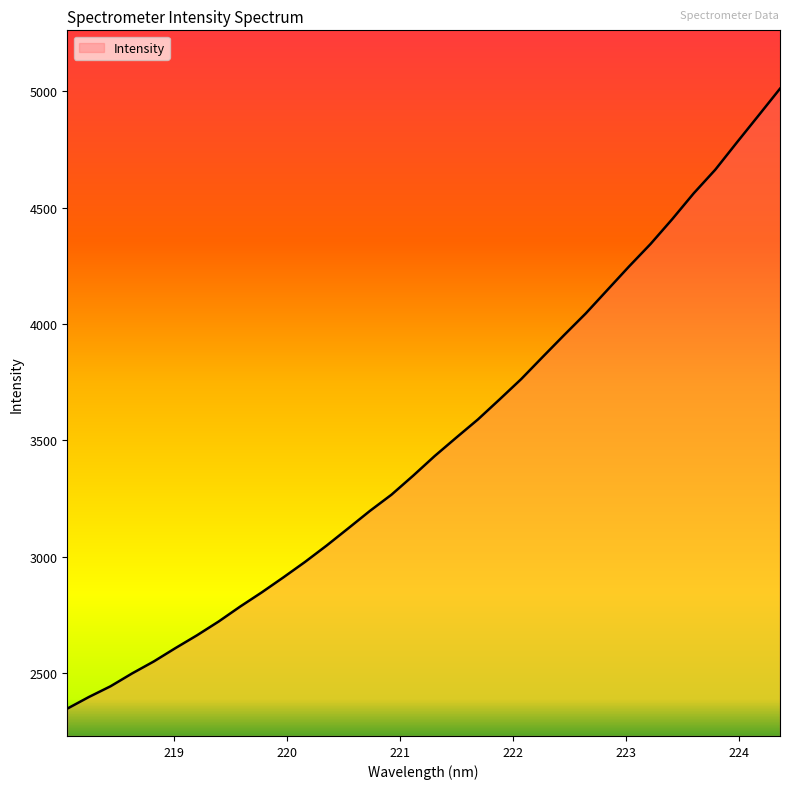

What is the smallest value displayed?

2347.8